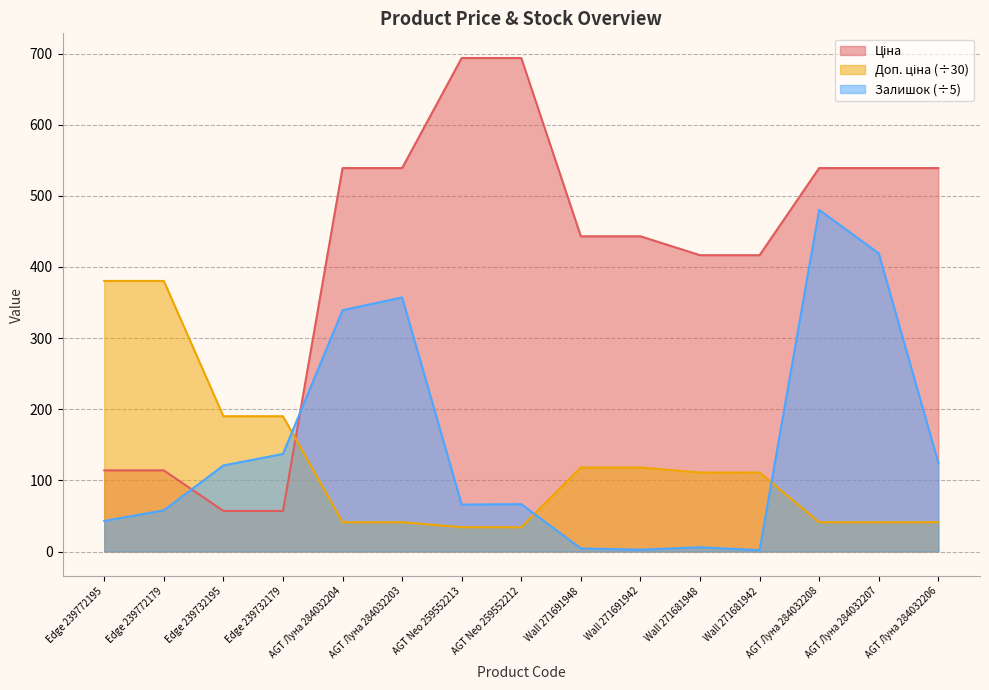

What is the sum of the Ціна values at Wall 271681948 and Edge 239772179?

530.7